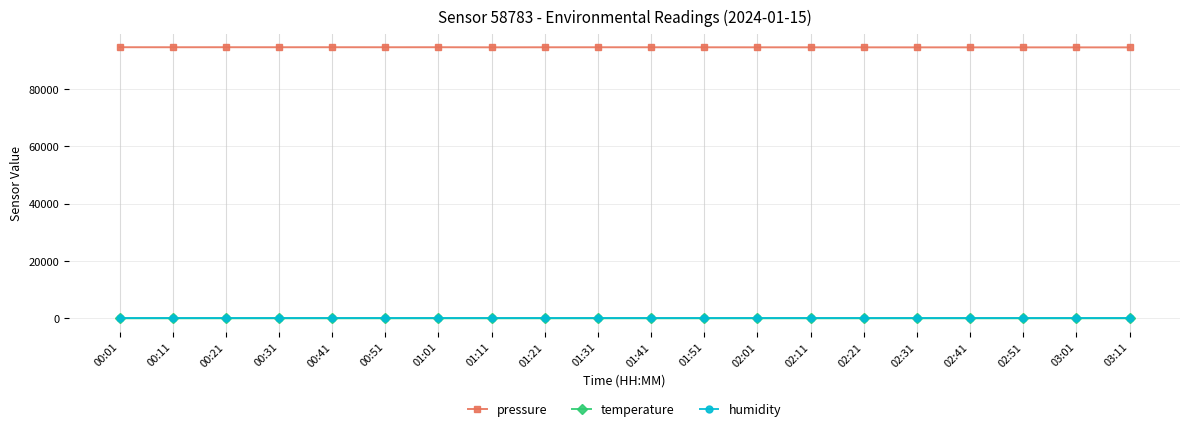

Is the value of temperature at 03:11 greater than the value of pressure at 03:11?

No